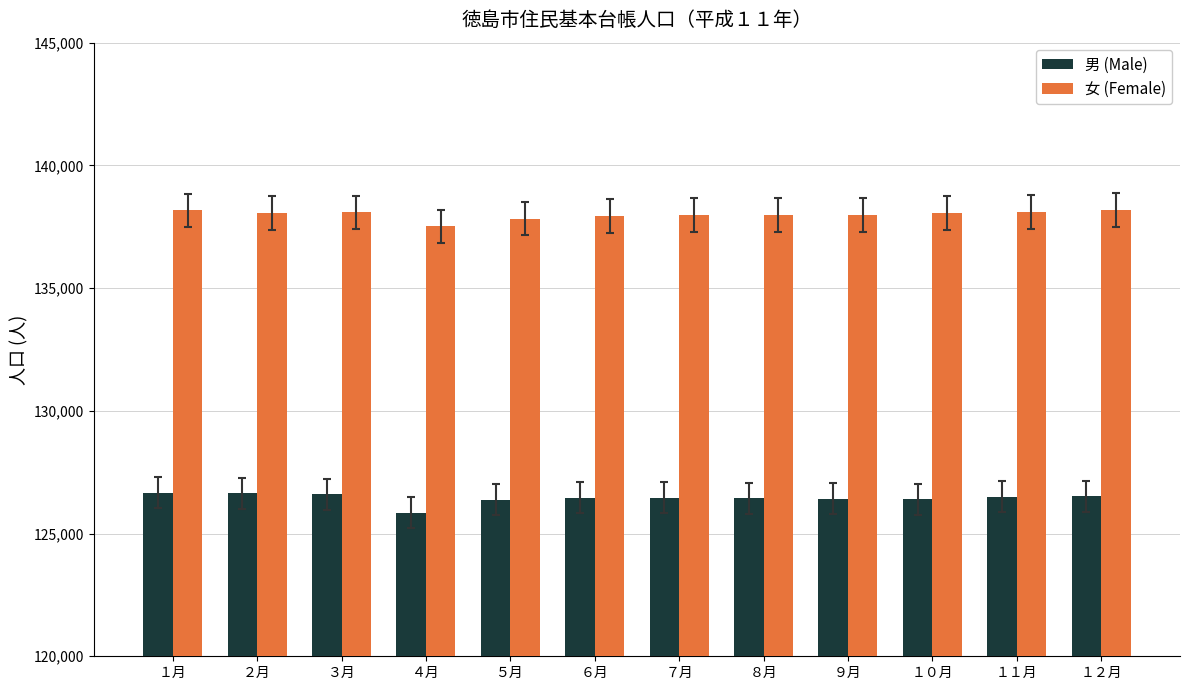

Is it true that 男 (Male) equals 68236 at ７月?

False